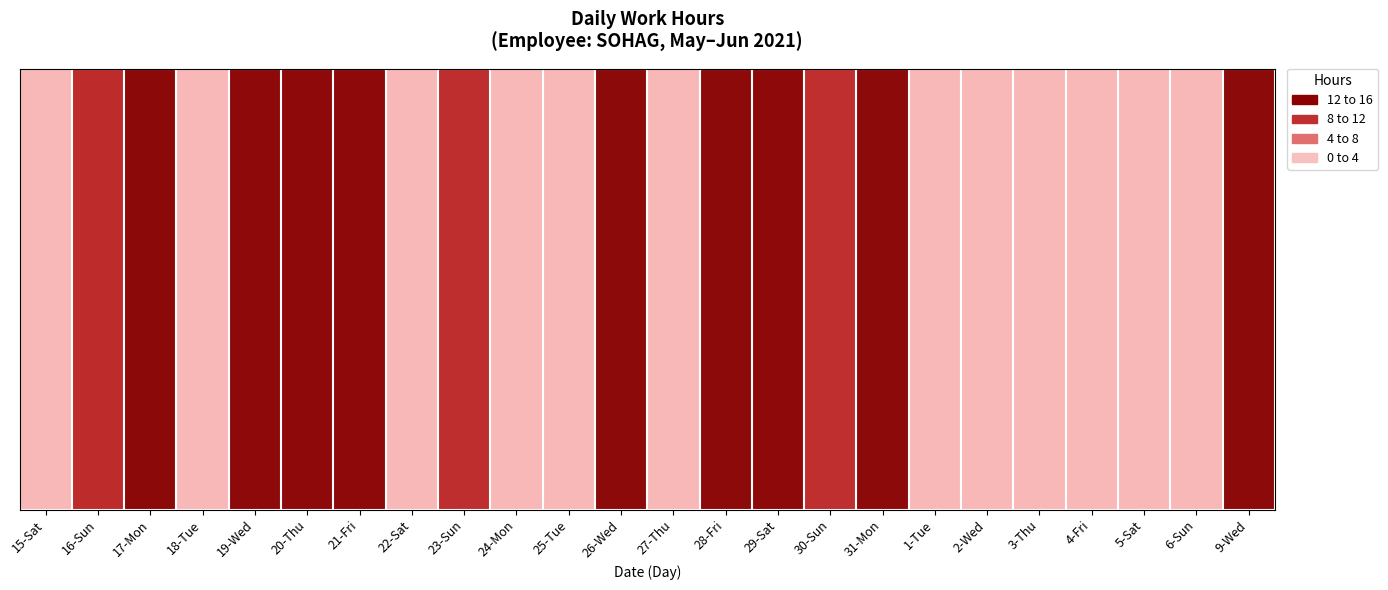

What is the average value?

6.6